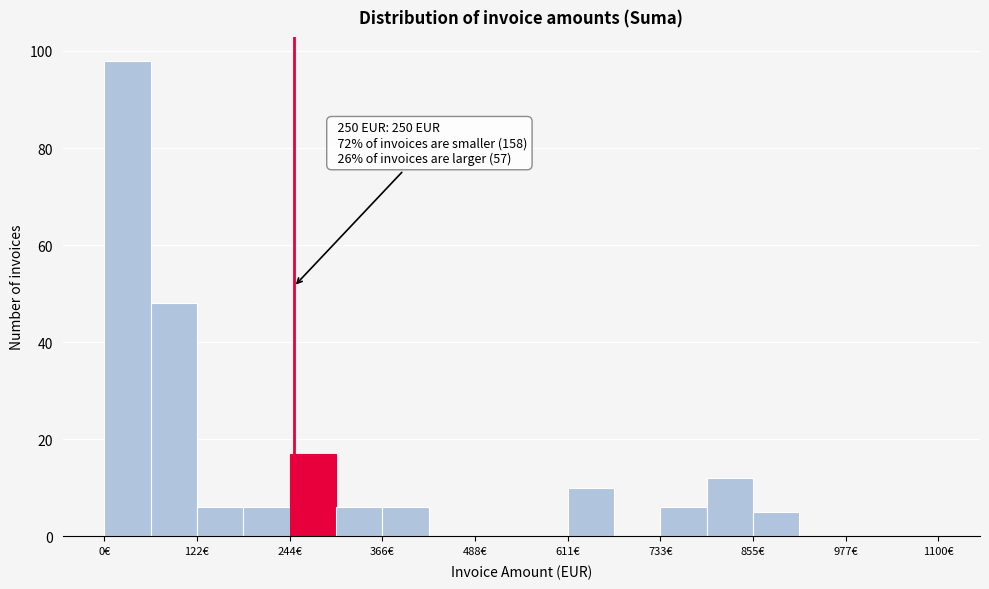

Around what value on the x-axis is the tallest bar? Give the approximate position of its centre, as read against the axis.

40